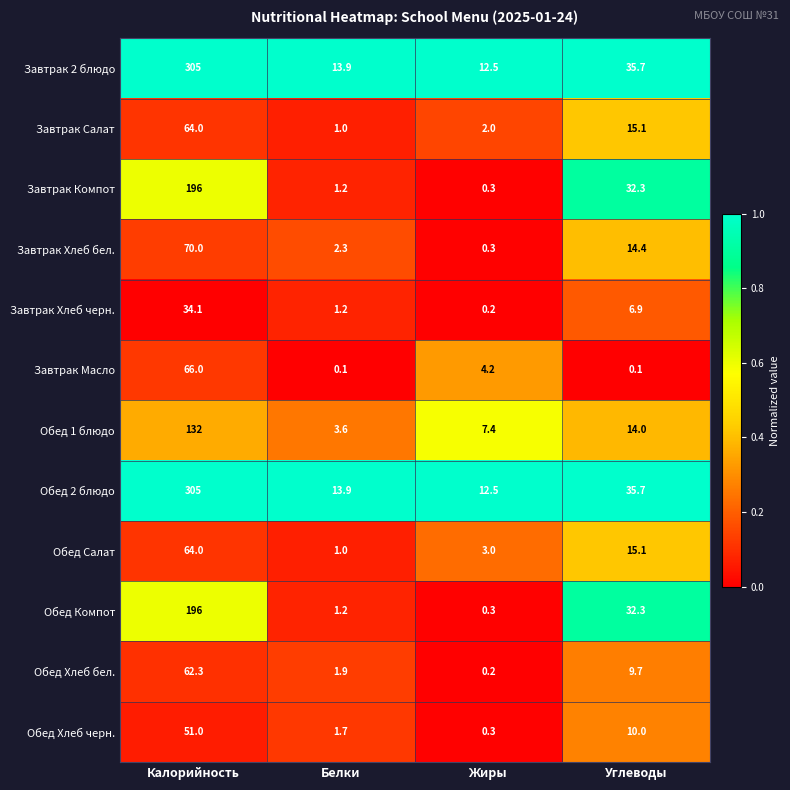

Where is Завтрак Салат nearest to the value 32?

Углеводы